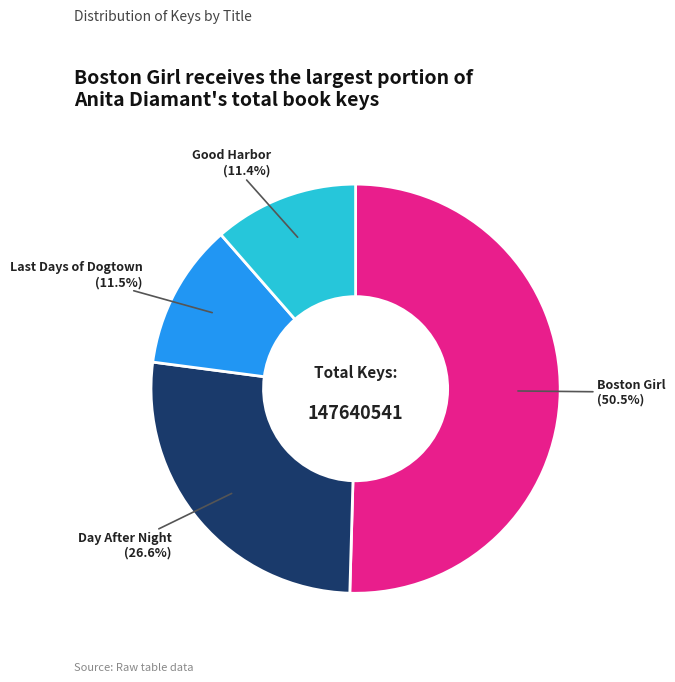

To the nearest percent, what is the average slice percentage?

25%